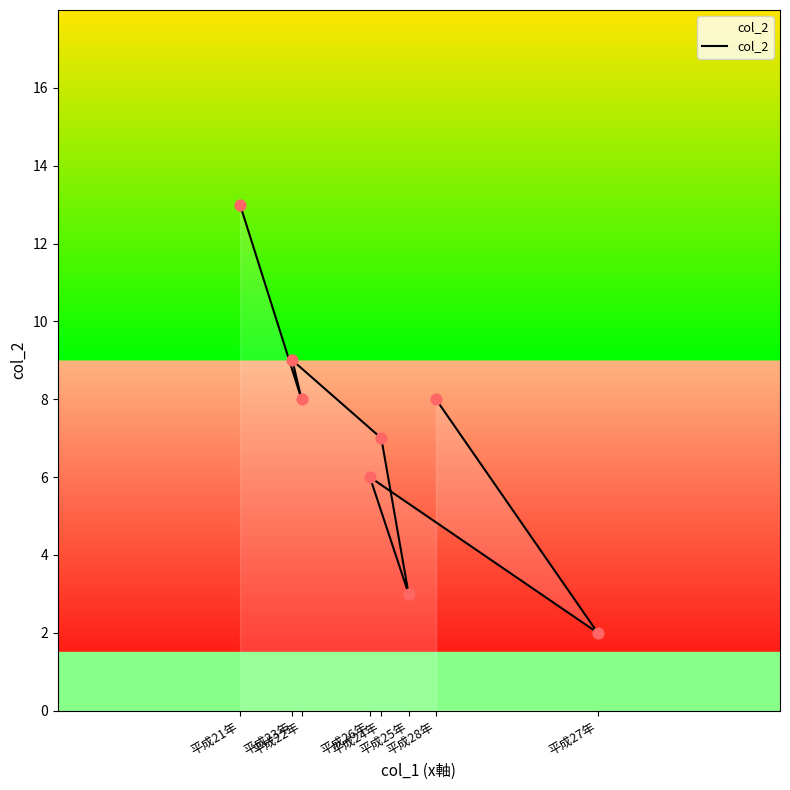

What is the ratio of the value at 平成28年 to the value at 平成23年?

0.9